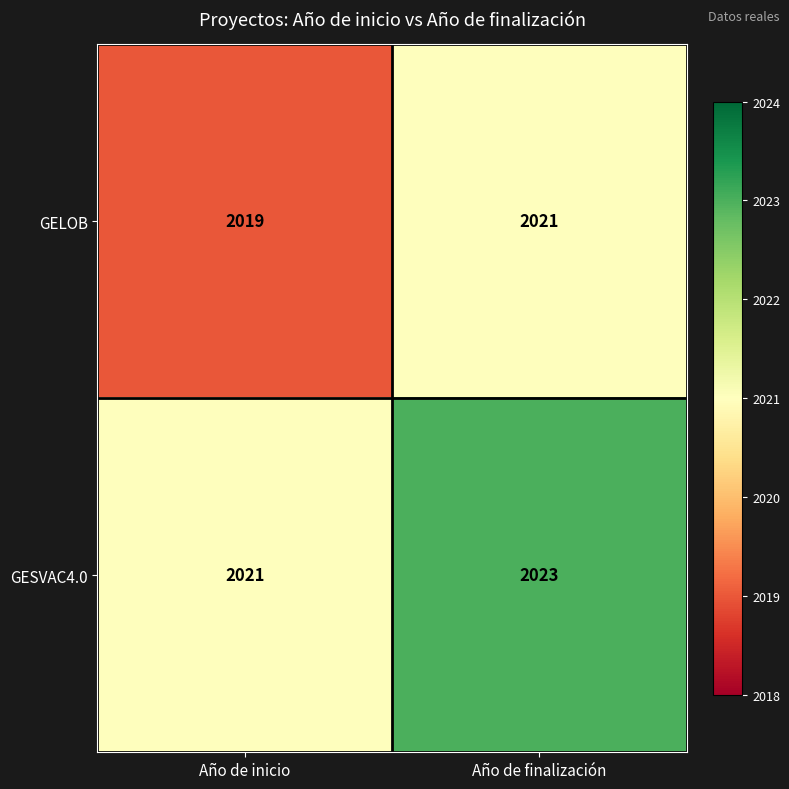

The value of GELOB at Año de finalización is 2772. True or false?

False